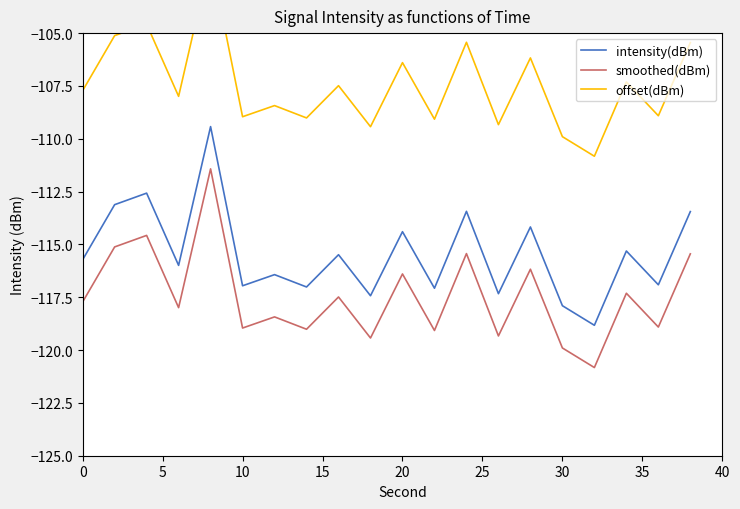

Is it true that intensity(dBm) equals -117.0 at 10?

True